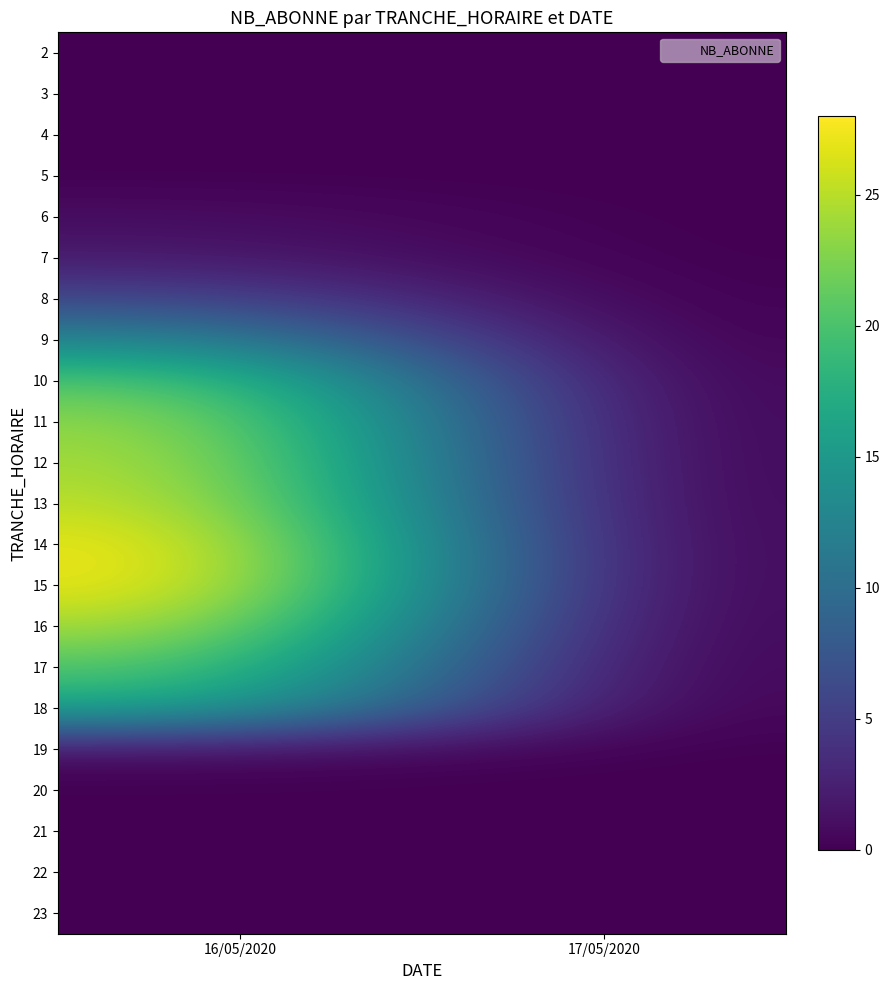

Reading right to left, extract all data points from this chart.

2: 17/05/2020=0	16/05/2020=0
3: 17/05/2020=0	16/05/2020=0
4: 17/05/2020=0	16/05/2020=0
5: 17/05/2020=0	16/05/2020=0
6: 17/05/2020=0	16/05/2020=1
7: 17/05/2020=0	16/05/2020=2
8: 17/05/2020=0	16/05/2020=6
9: 17/05/2020=0	16/05/2020=13
10: 17/05/2020=0	16/05/2020=21
11: 17/05/2020=0	16/05/2020=24
12: 17/05/2020=0	16/05/2020=25
13: 17/05/2020=0	16/05/2020=26
14: 17/05/2020=0	16/05/2020=28
15: 17/05/2020=0	16/05/2020=28
16: 17/05/2020=0	16/05/2020=25
17: 17/05/2020=0	16/05/2020=21
18: 17/05/2020=0	16/05/2020=17
19: 17/05/2020=0	16/05/2020=1
20: 17/05/2020=0	16/05/2020=0
21: 17/05/2020=0	16/05/2020=0
22: 17/05/2020=0	16/05/2020=0
23: 17/05/2020=0	16/05/2020=0